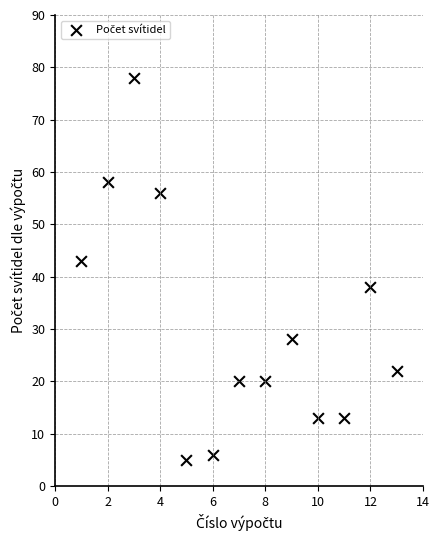

What Y value in the scatter plot is closest to 41?

43